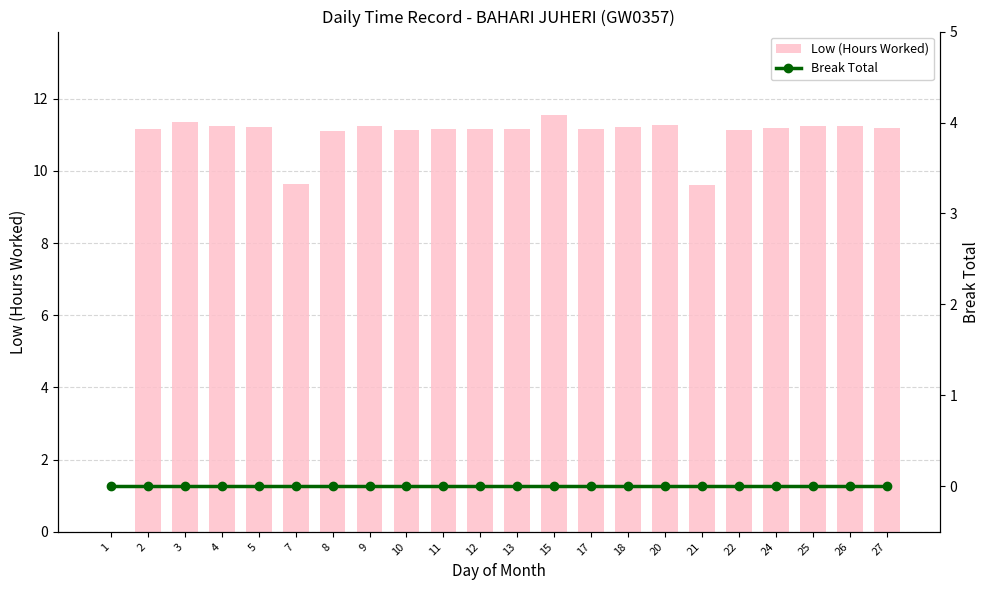

Are the bars grouped side by side (vs. stacked)?

Yes